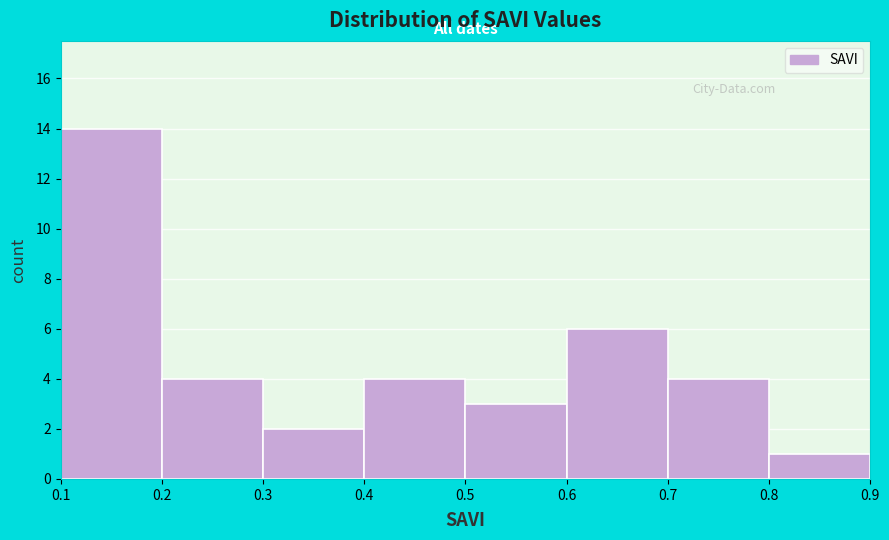

Which range on the x-axis has the tallest bar?

0.1 to 0.2